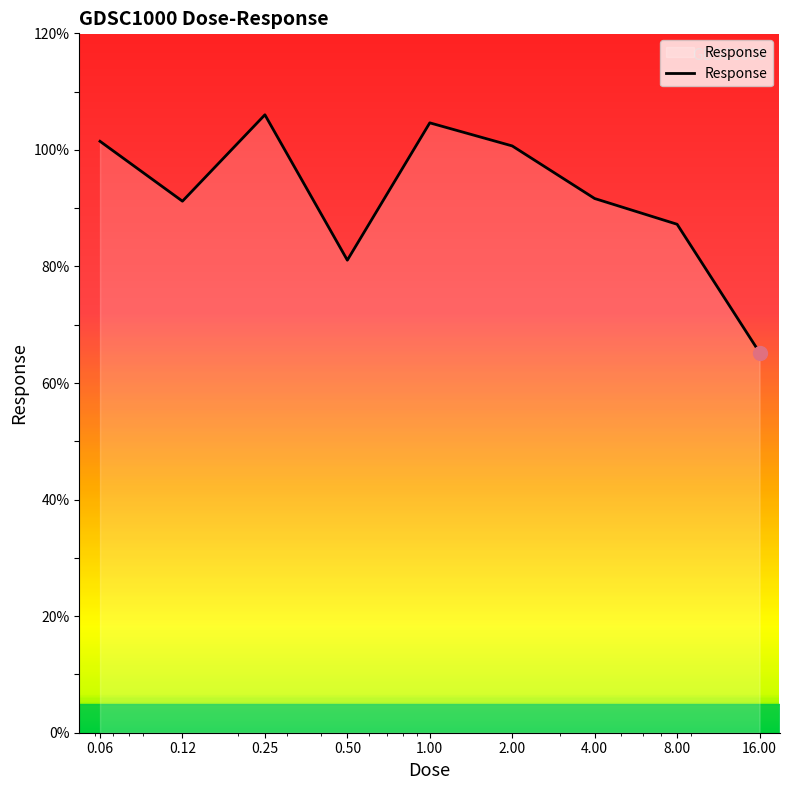

What is the smallest value displayed?

65.2